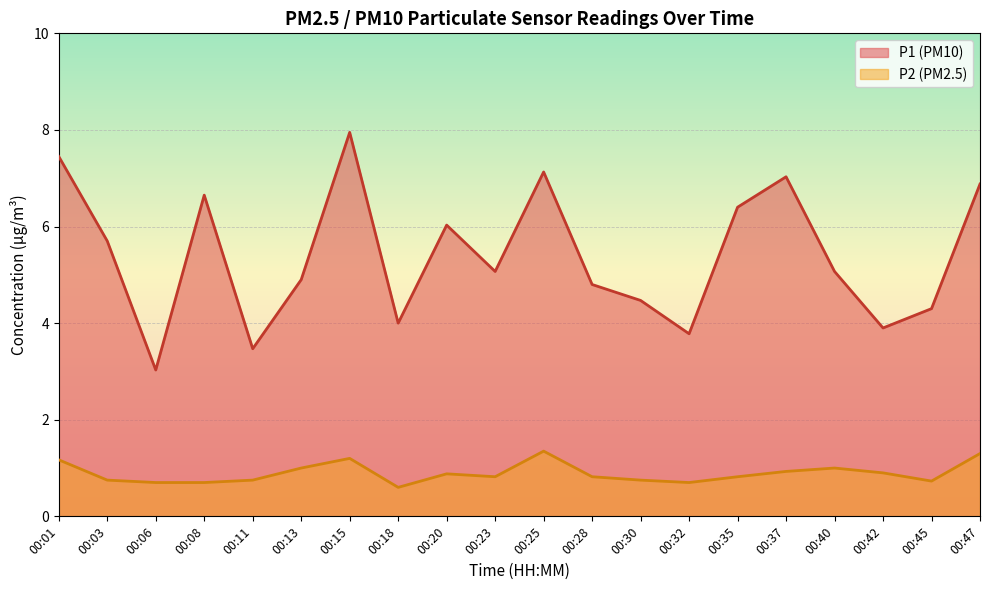

What are all the series names shown in the legend?

P1 (PM10), P2 (PM2.5)